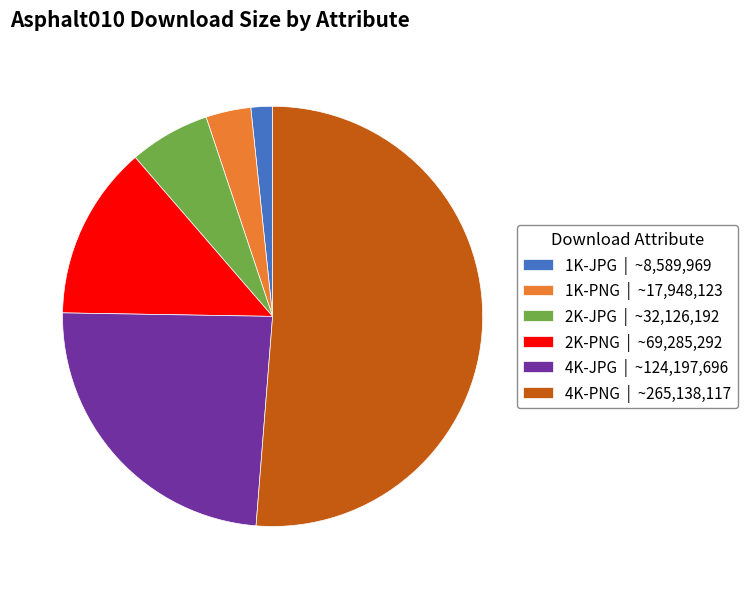

True or false: 2K-JPG accounts for 1% of the total.

False